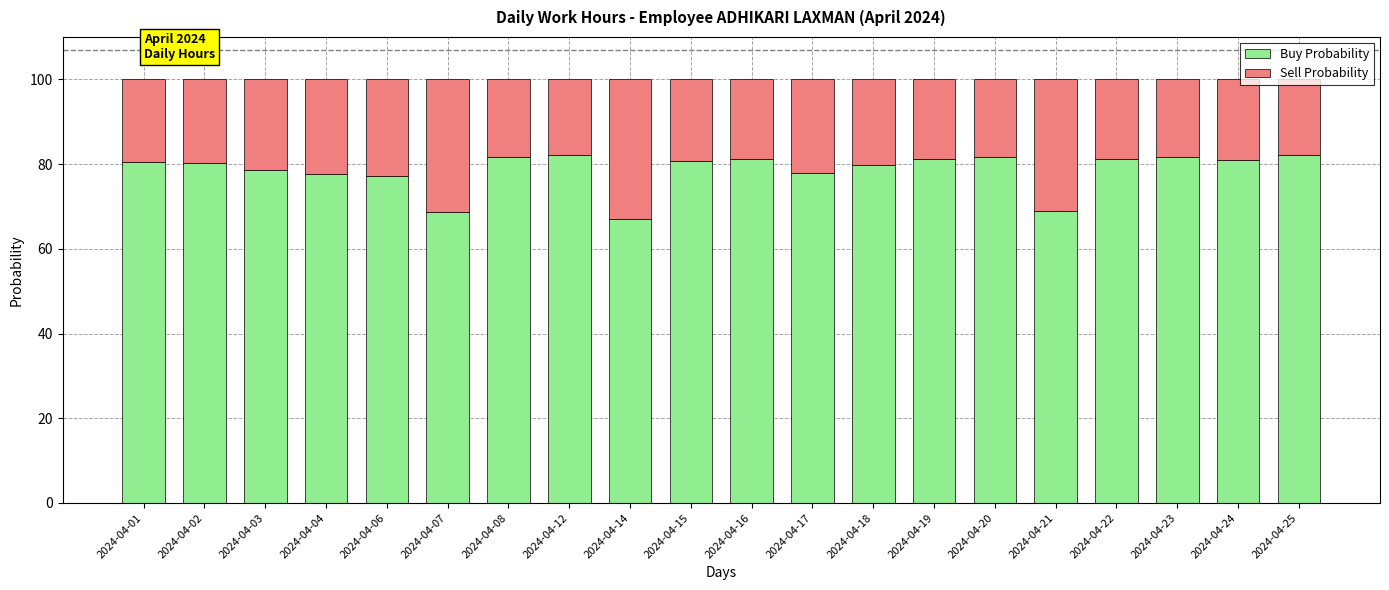

What is the sum of all Buy Probability values?

1571.1